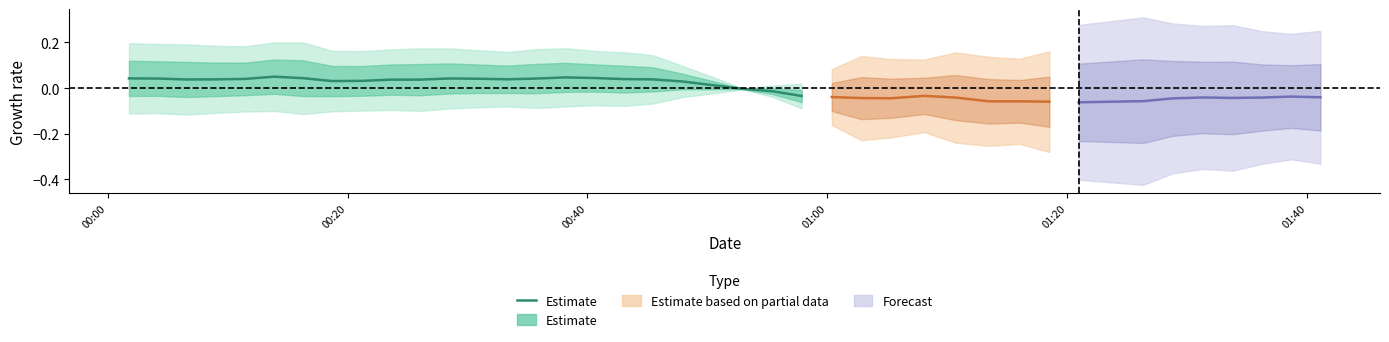

Is it true that the value at 01:00 is 0.0?

True